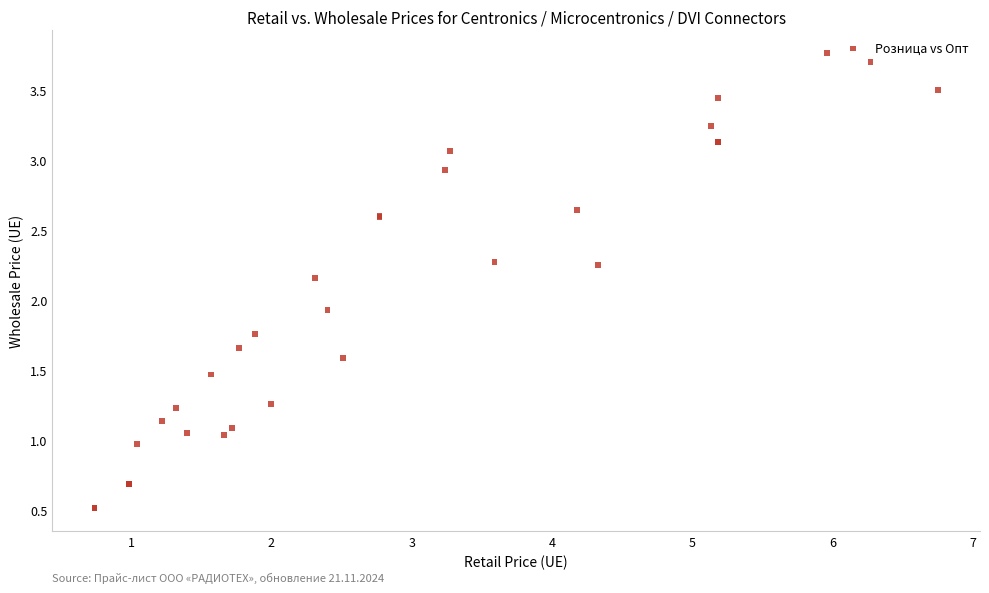

What Y value in the scatter plot is closest to 2?

1.9